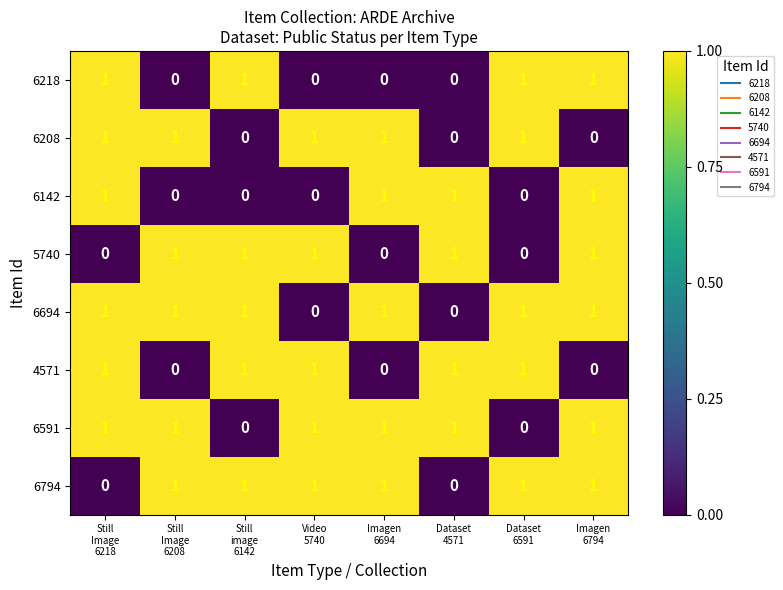

Count the 5740 values in the range 0 to 1.

8